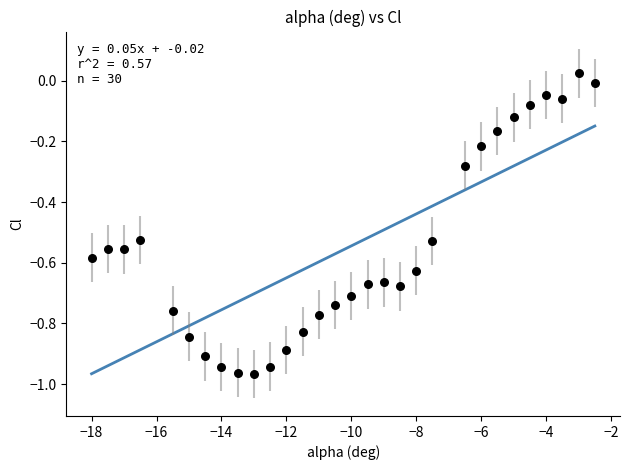

What is the range of X values (max minus min)?

15.5